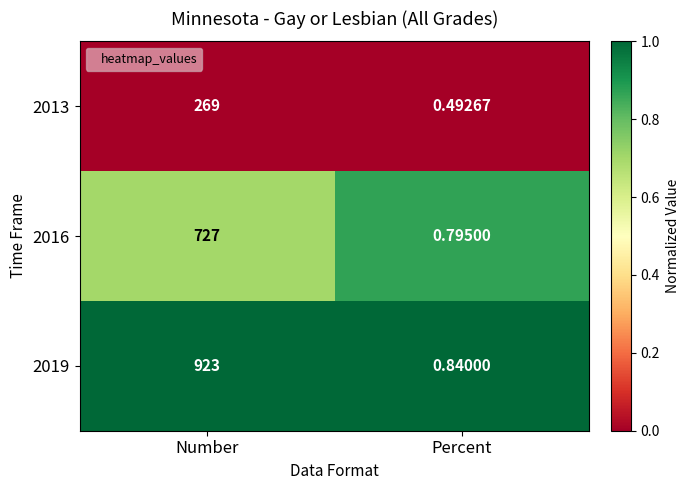

Is the value of 2019 at Percent greater than the value of 2013 at Number?

No